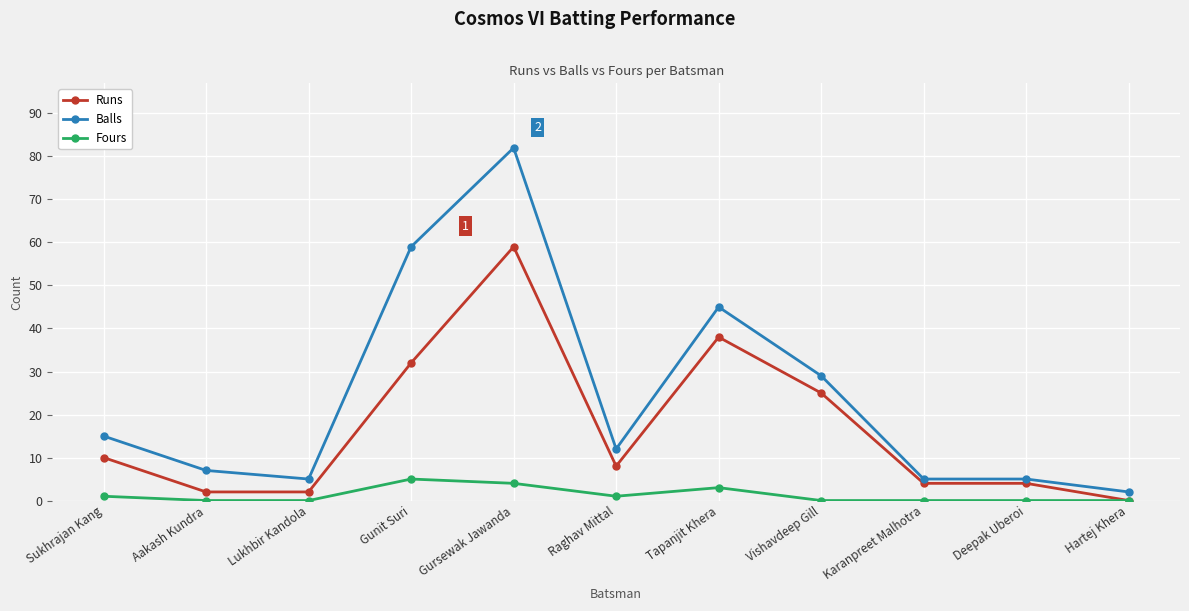

What is the greatest value displayed?

82